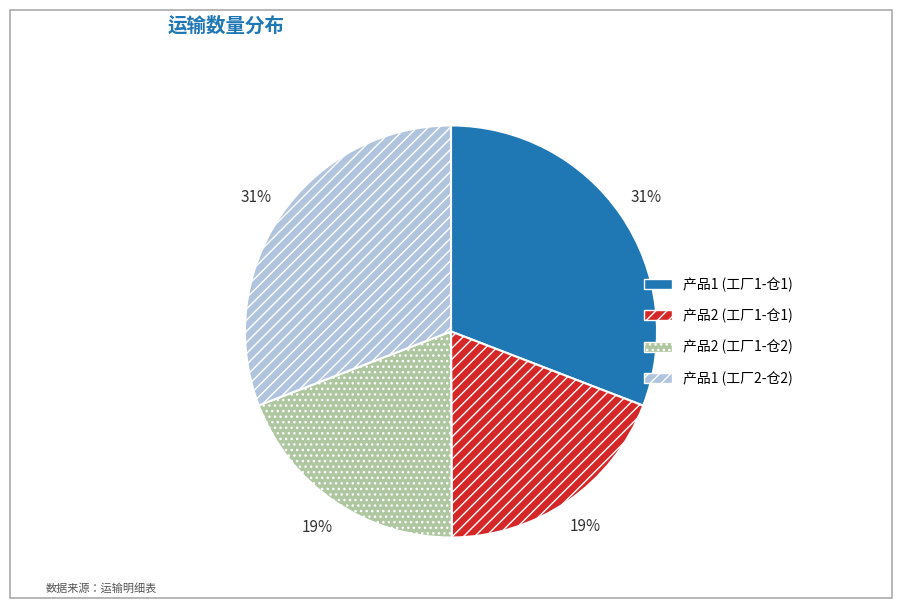

Does any single category account for the majority?

No